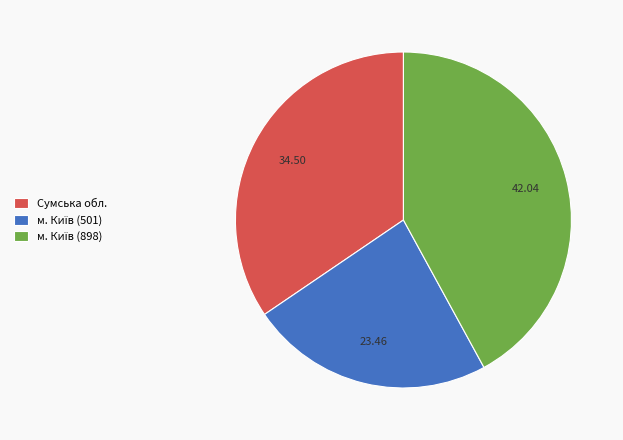

The Сумська обл. slice represents 44% of the pie. True or false?

False